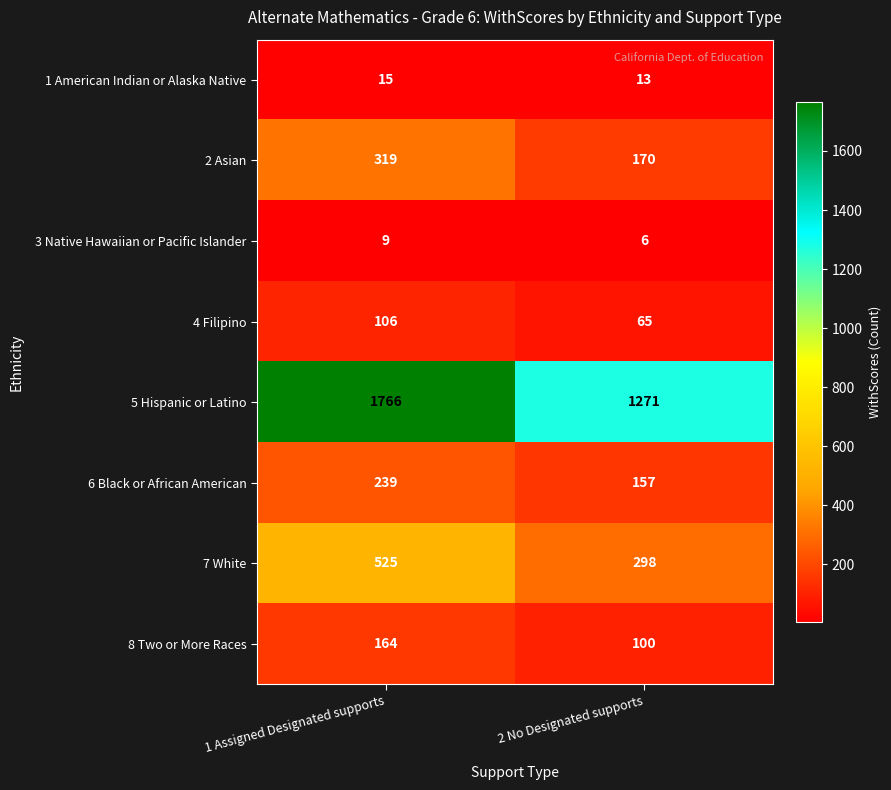

At 1 Assigned Designated supports, list the series in order from smallest to largest.

3 Native Hawaiian or Pacific Islander, 1 American Indian or Alaska Native, 4 Filipino, 8 Two or More Races, 6 Black or African American, 2 Asian, 7 White, 5 Hispanic or Latino